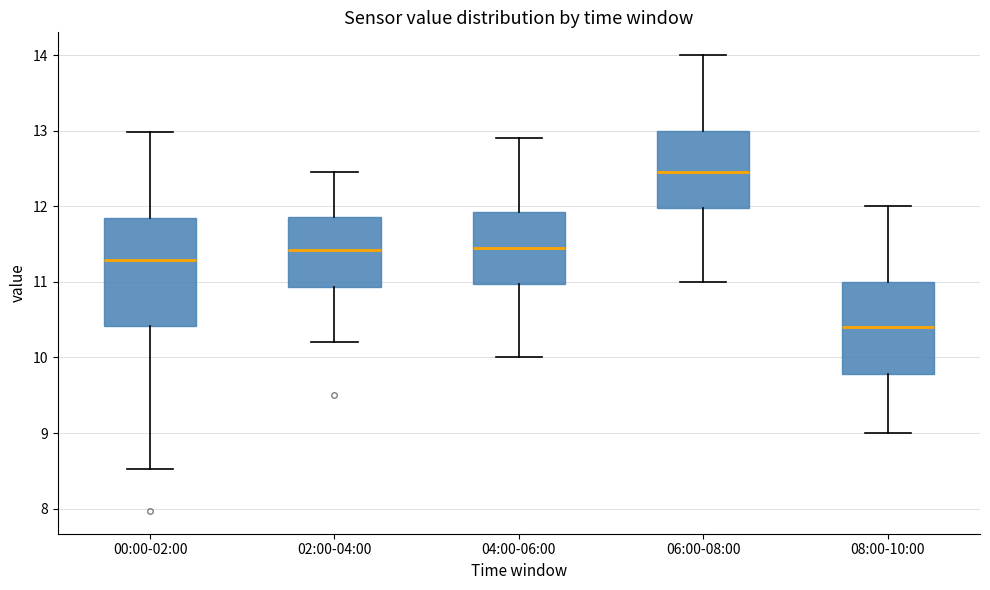

Reading left to right, read every box against the y-axis: the position of its median line, the range the box covers, and the ends of its whiskers. The values are not printed on the chart, so give them approximately, as read against the axis.

00:00-02:00: median 11.3, box 10.4 to 11.9, whiskers 8.5 to 13.0
02:00-04:00: median 11.4, box 10.9 to 11.9, whiskers 10.2 to 12.5
04:00-06:00: median 11.5, box 11.0 to 11.9, whiskers 10.0 to 12.9
06:00-08:00: median 12.5, box 12.0 to 13.0, whiskers 11.0 to 14.0
08:00-10:00: median 10.4, box 9.8 to 11.0, whiskers 9.0 to 12.0